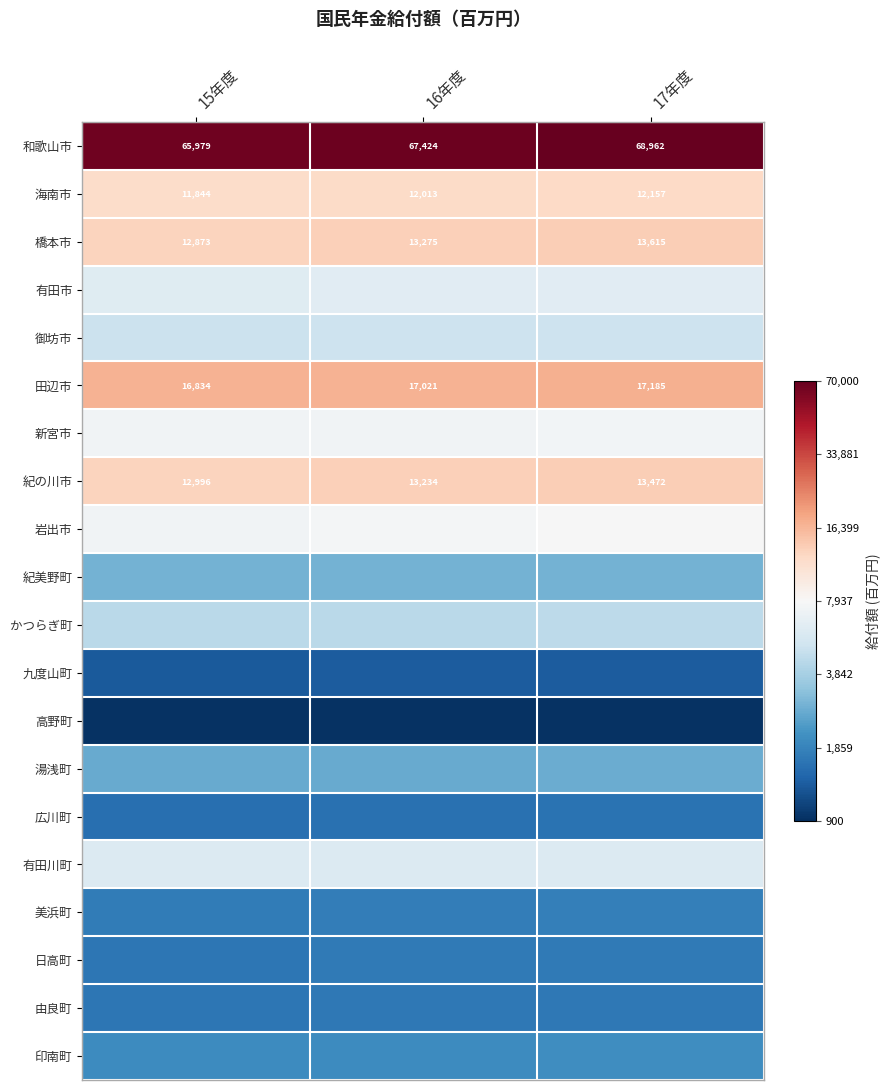

Which series has the largest total across all categories?

和歌山市